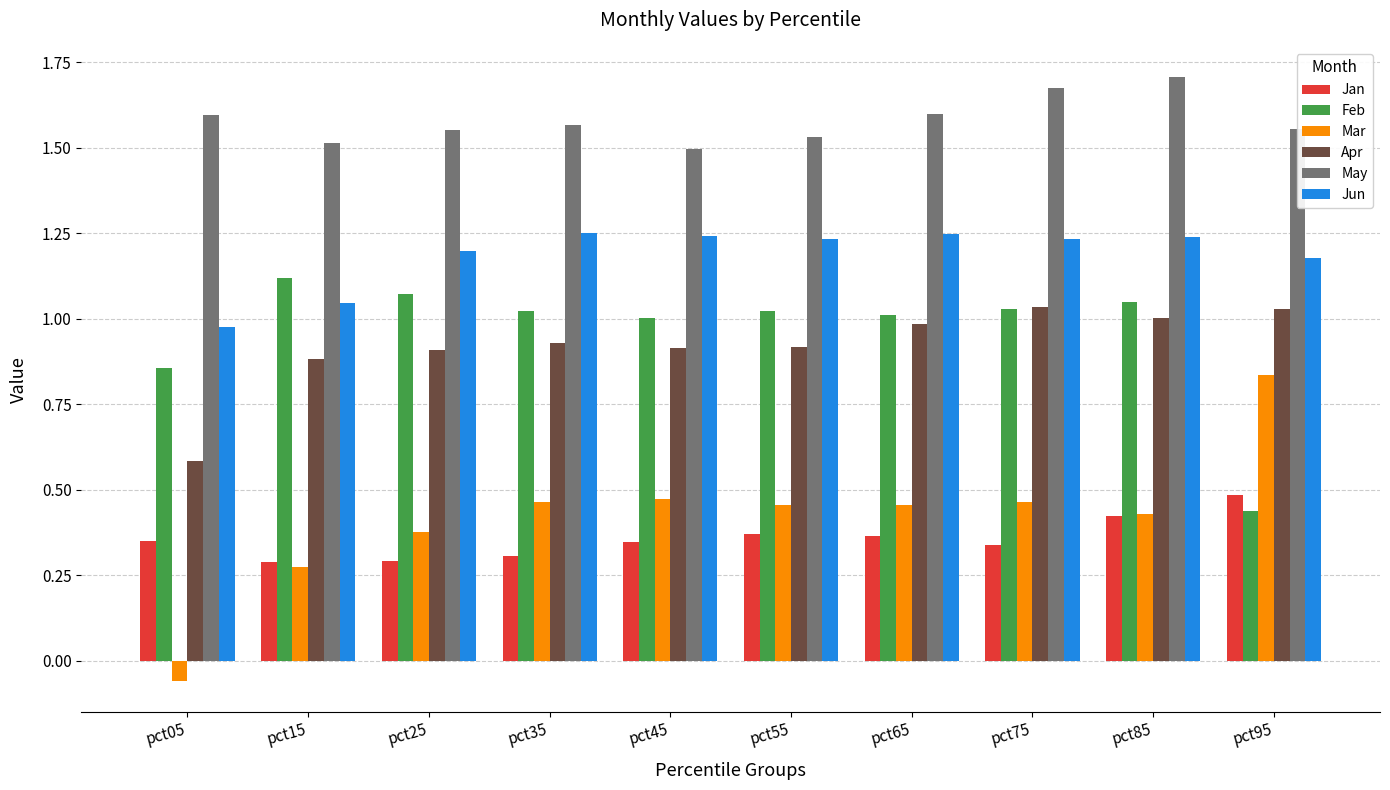

How many data points does each series have?

10